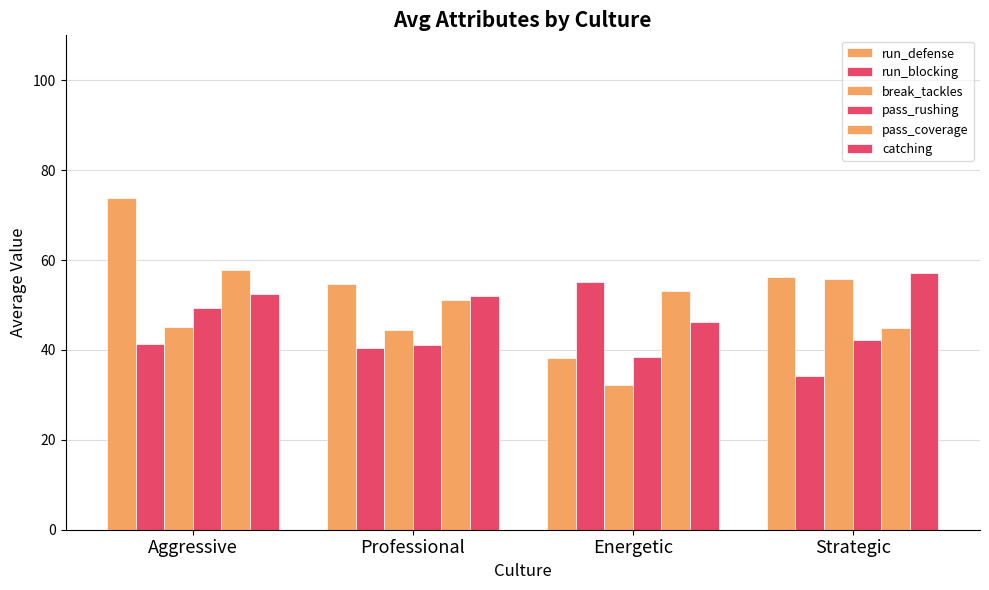

How many bars are there in each group?

6